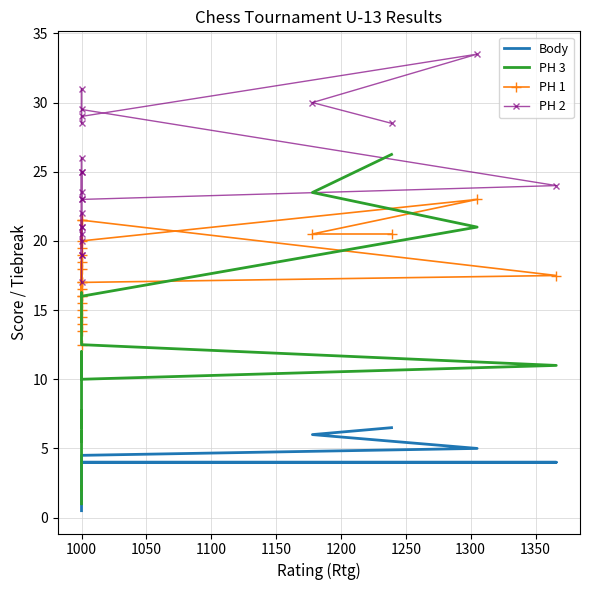

Reading right to left, transcribe all the data shown in this chart.

Body: 0.5	1.5	2.0	2.0	2.5	3.0	3.0	3.0	3.0	3.0	3.5	3.5	4.0	4.0	4.0	4.0	4.0	4.5	4.5	5.0	6.0	6.5
PH 3: 1.0	2.2	2.0	3.8	6.2	5.5	7.8	6.5	6.5	6.5	7.5	11.5	12.0	10.0	11.0	12.5	13.5	16.2	16.0	21.0	23.5	26.2
PH 1: 12.5	16.5	14.0	15.5	17.0	14.5	15.0	16.0	18.0	18.5	13.5	19.0	16.0	17.0	17.5	21.5	21.5	19.5	20.0	23.0	20.5	20.5
PH 2: 17.0	21.0	21.0	20.0	22.0	19.0	20.5	23.5	25.0	25.0	19.0	26.0	23.0	23.0	24.0	29.5	31.0	28.5	29.0	33.5	30.0	28.5